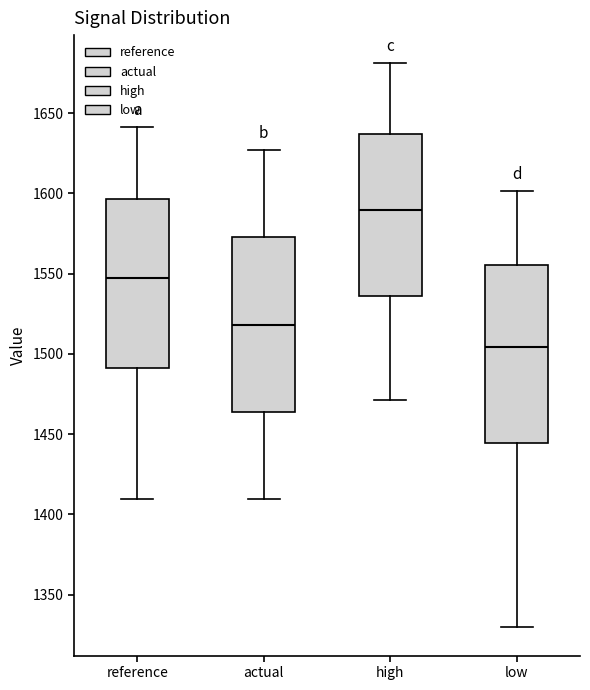

Reading left to right, read every box against the y-axis: the position of its median line, the range the box covers, and the ends of its whiskers. The values are not printed on the chart, so give them approximately, as read against the axis.

reference: median 1545, box 1490 to 1595, whiskers 1410 to 1640
actual: median 1520, box 1465 to 1575, whiskers 1410 to 1625
high: median 1590, box 1535 to 1635, whiskers 1470 to 1680
low: median 1505, box 1445 to 1555, whiskers 1330 to 1600